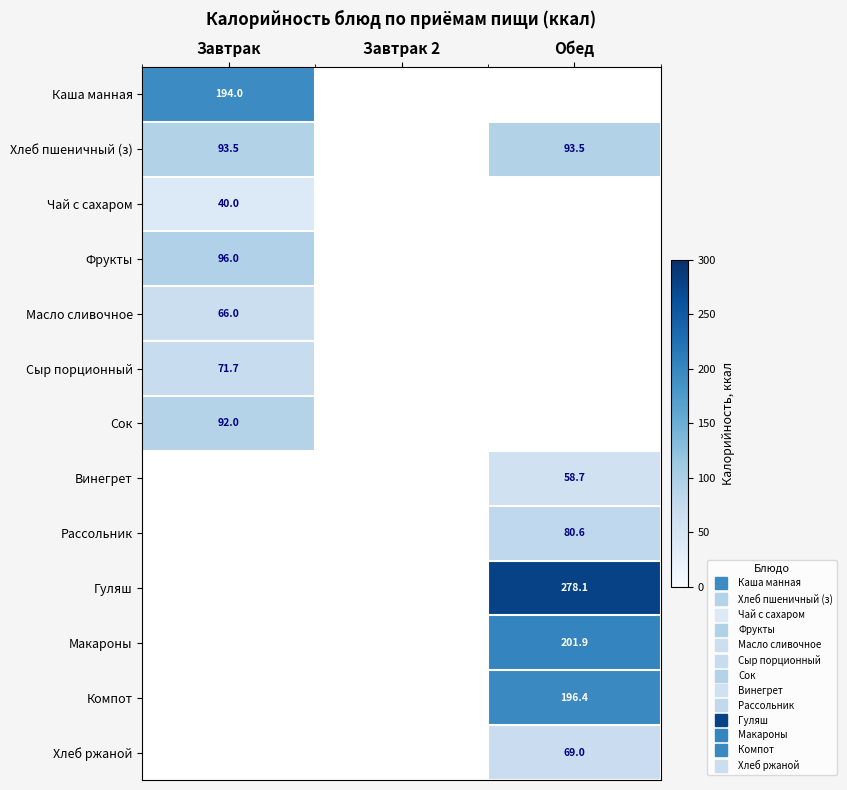

How many distinct data groups are displayed?

13